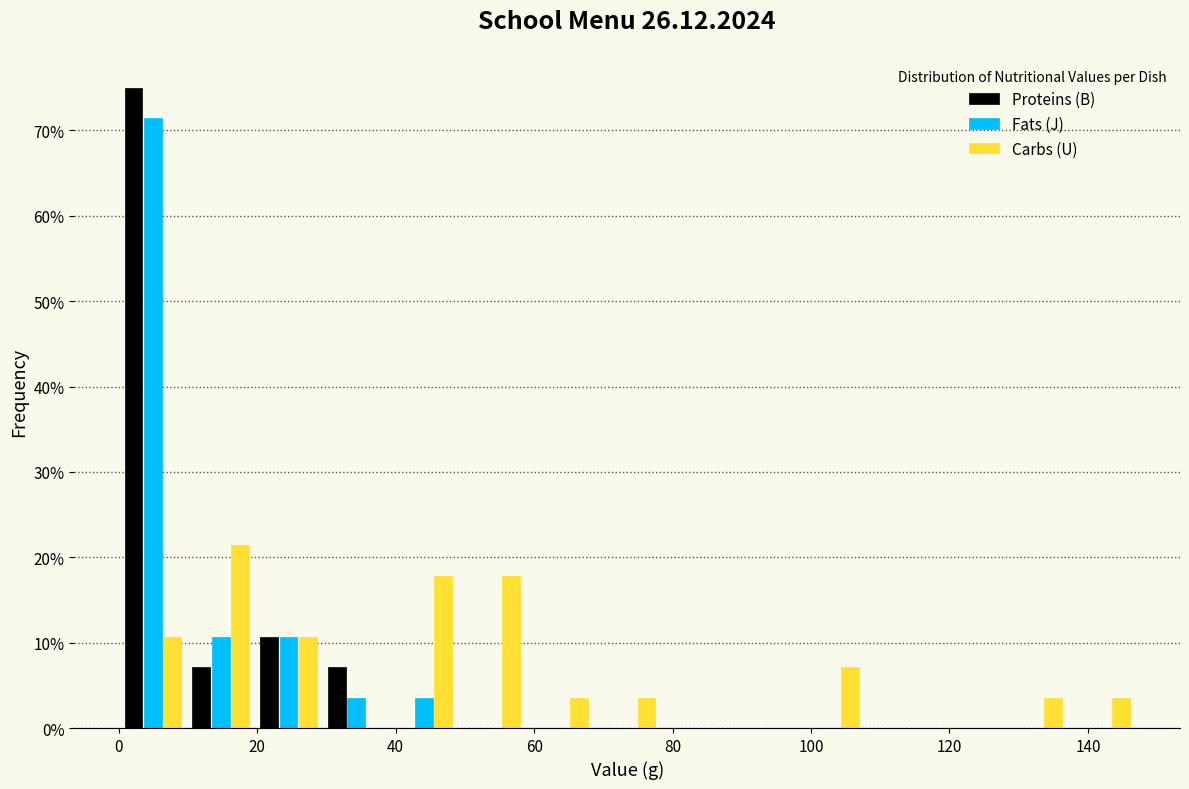

Reading left to right, list every range on the x-axis with the height of the bar of each series over it. Neither the bar edges nor the heights are printed on the chart, so give them approximately, as read against the axes.

0 to 10: Proteins (B)=75	Fats (J)=71	Carbs (U)=11
10 to 20: Proteins (B)=7	Fats (J)=11	Carbs (U)=21
20 to 30: Proteins (B)=11	Fats (J)=11	Carbs (U)=11
30 to 40: Proteins (B)=7	Fats (J)=4	Carbs (U)=0
40 to 48: Proteins (B)=0	Fats (J)=4	Carbs (U)=18
48 to 58: Proteins (B)=0	Fats (J)=0	Carbs (U)=18
58 to 68: Proteins (B)=0	Fats (J)=0	Carbs (U)=4
68 to 78: Proteins (B)=0	Fats (J)=0	Carbs (U)=4
78 to 88: Proteins (B)=0	Fats (J)=0	Carbs (U)=0
88 to 98: Proteins (B)=0	Fats (J)=0	Carbs (U)=0
98 to 108: Proteins (B)=0	Fats (J)=0	Carbs (U)=7
108 to 118: Proteins (B)=0	Fats (J)=0	Carbs (U)=0
118 to 128: Proteins (B)=0	Fats (J)=0	Carbs (U)=0
128 to 138: Proteins (B)=0	Fats (J)=0	Carbs (U)=4
138 to 146: Proteins (B)=0	Fats (J)=0	Carbs (U)=4